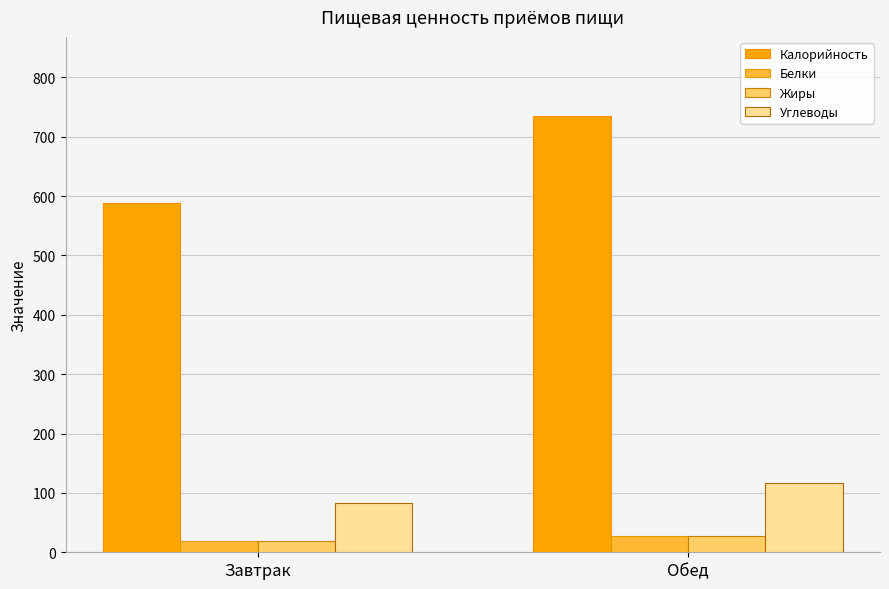

What is the value of the Жиры bar at the 2nd from the left?

27.1